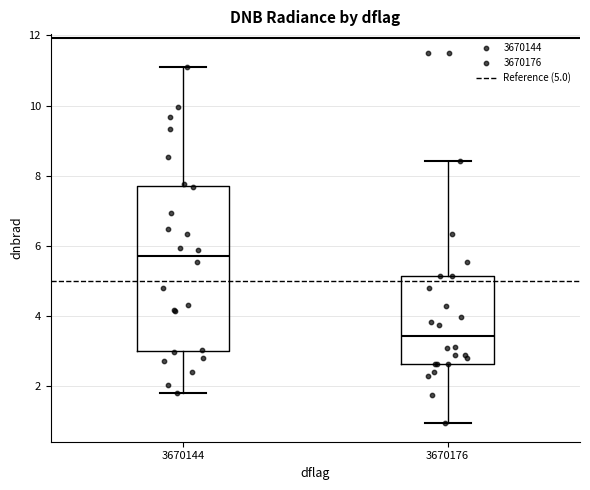

Comparing the boxes themselves (not the whiskers), which one is the tallest?

3670144